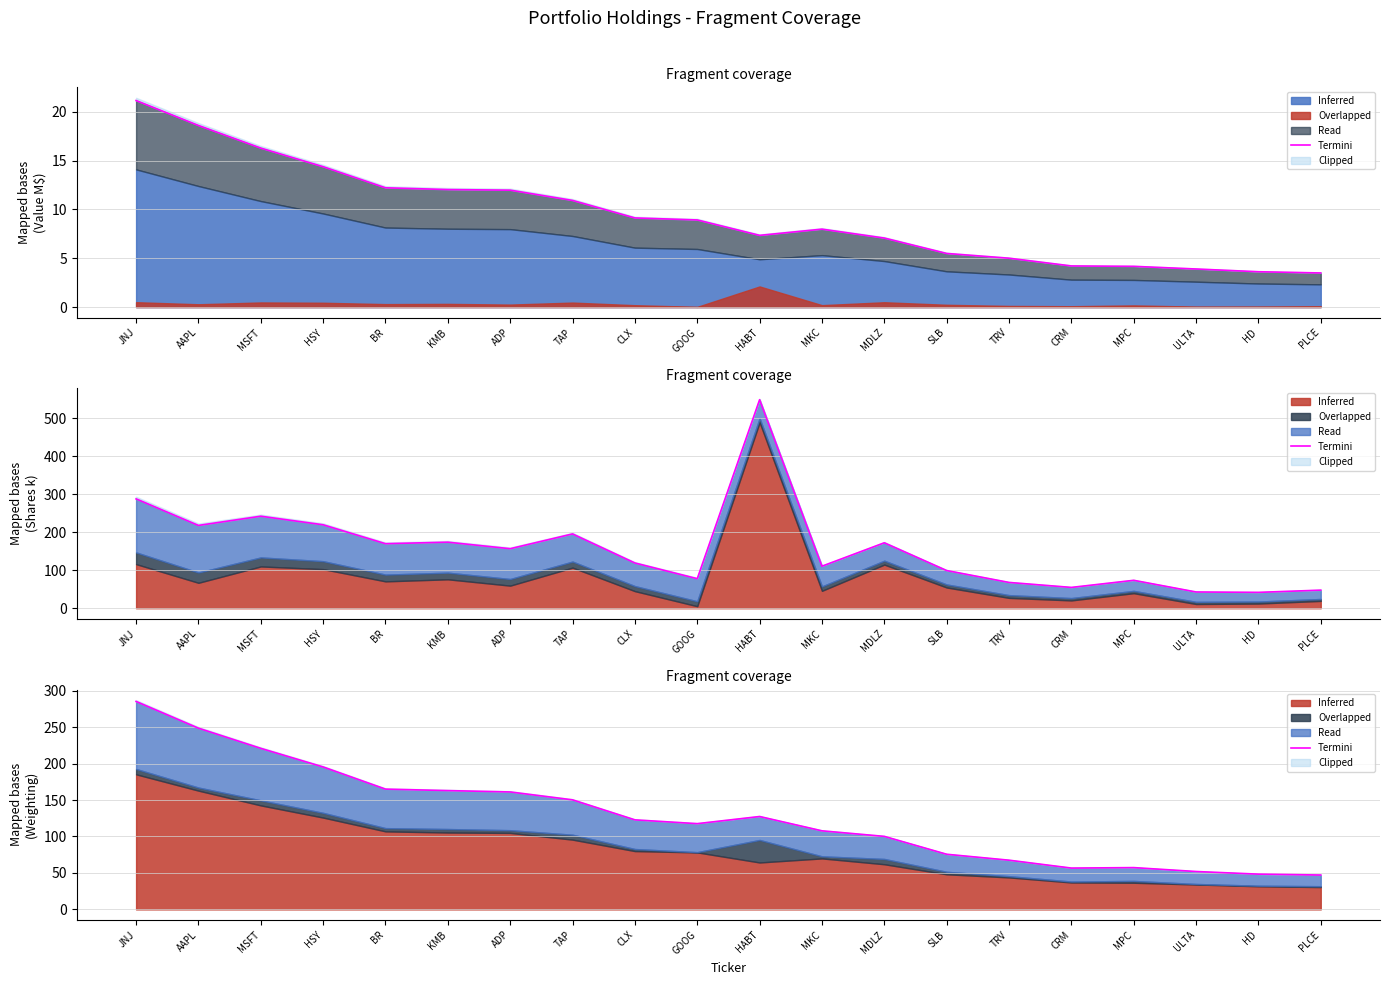

Between ULTA and GOOG, which is larger?

GOOG